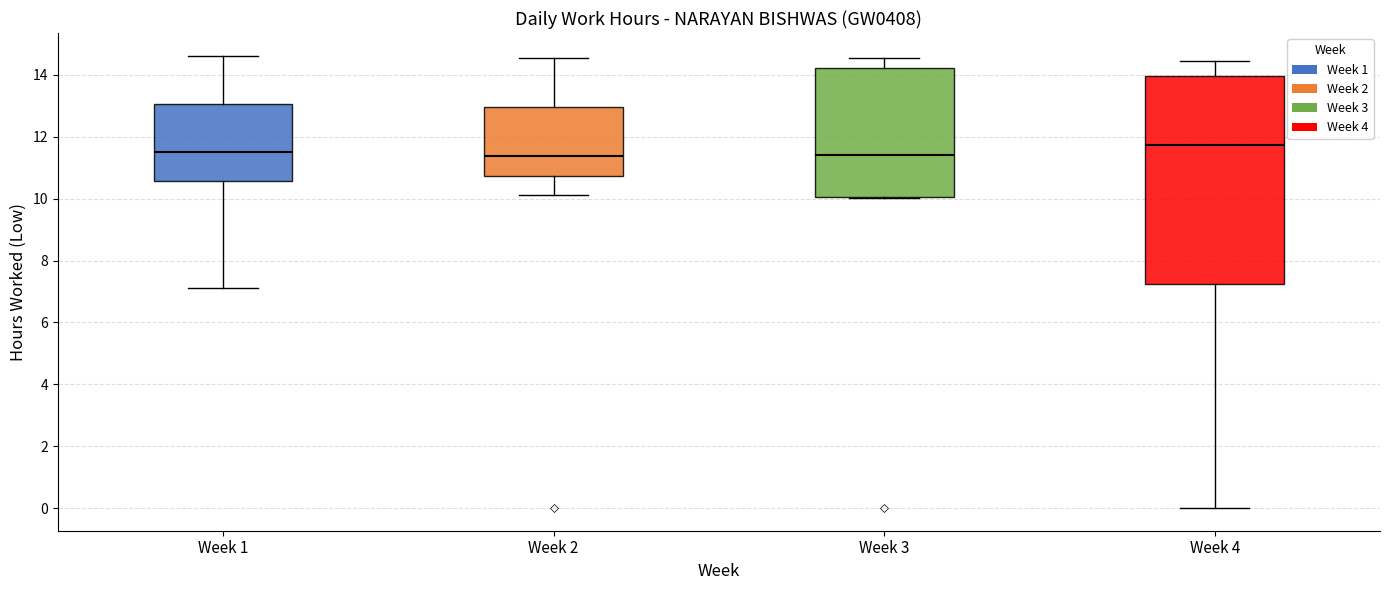

Reading left to right, read every box against the y-axis: the position of its median line, the range the box covers, and the ends of its whiskers. The values are not printed on the chart, so give them approximately, as read against the axis.

Week 1: median 11.6, box 10.6 to 13.0, whiskers 7.2 to 14.6
Week 2: median 11.4, box 10.8 to 13.0, whiskers 10.2 to 14.6
Week 3: median 11.4, box 10.0 to 14.2, whiskers 10.0 to 14.6
Week 4: median 11.8, box 7.2 to 14.0, whiskers 0.0 to 14.4